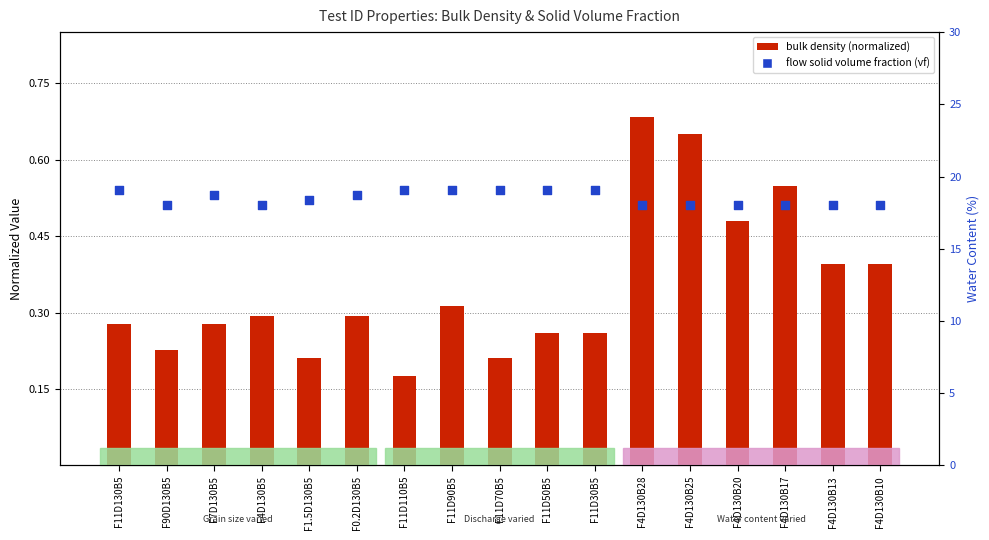

Which series reaches the maximum Y coordinate?

bulk density (normalized)